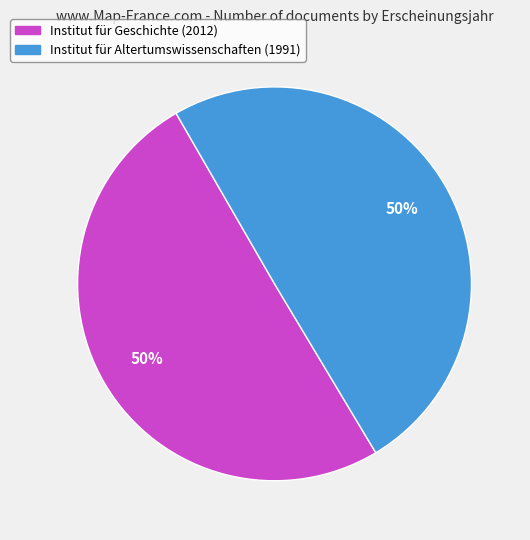

Is it true that Institut für Altertumswissenschaften (1991) is 42% of the pie?

False